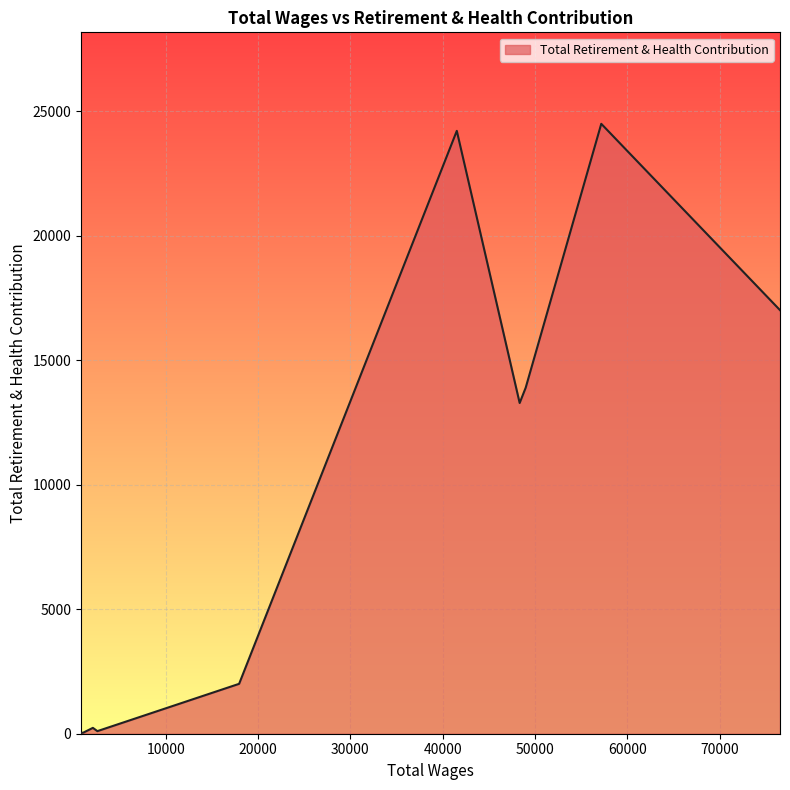

What is the maximum value shown in the chart?

24498